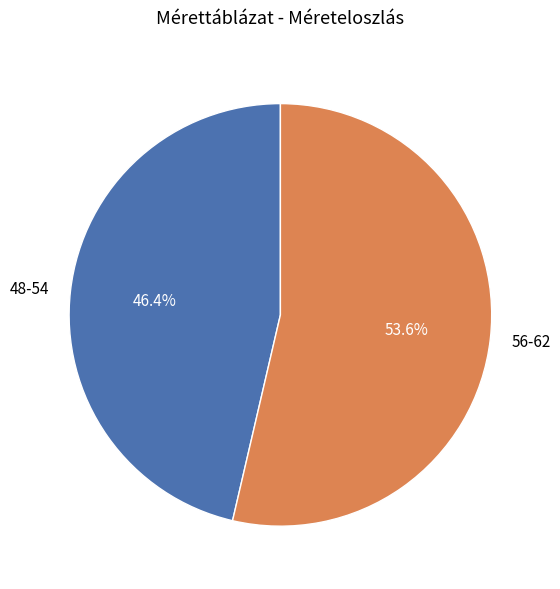

Which category has the smallest portion of the pie?

48-54